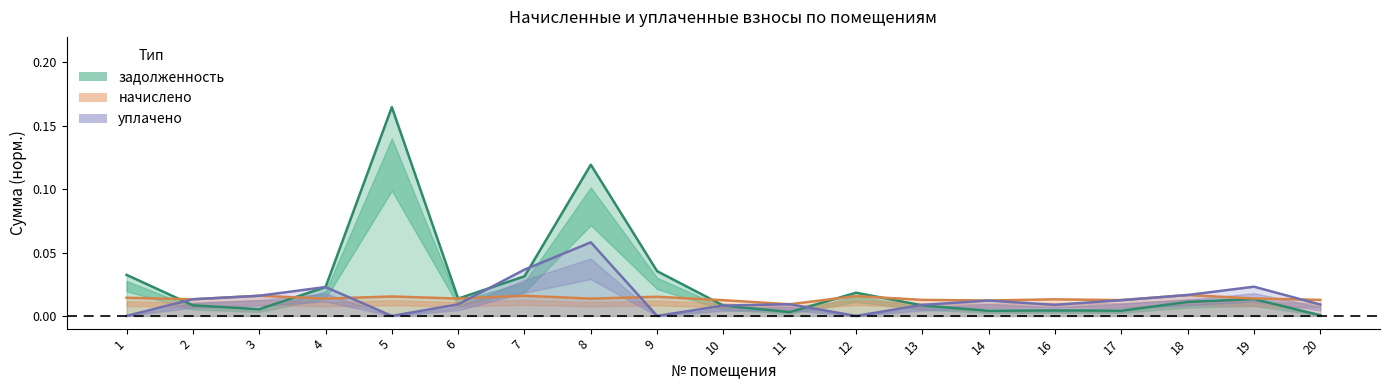

Reading left to right, transcribe all the data shown in this chart.

задолженность: 0.0	0.0	0.0	0.0	0.2	0.0	0.0	0.1	0.0	0.0	0.0	0.0	0.0	0.0	0.0	0.0	0.0	0.0	0.0
начислено: 0.0	0.0	0.0	0.0	0.0	0.0	0.0	0.0	0.0	0.0	0.0	0.0	0.0	0.0	0.0	0.0	0.0	0.0	0.0
уплачено: 0.0	0.0	0.0	0.0	0.0	0.0	0.0	0.1	0.0	0.0	0.0	0.0	0.0	0.0	0.0	0.0	0.0	0.0	0.0